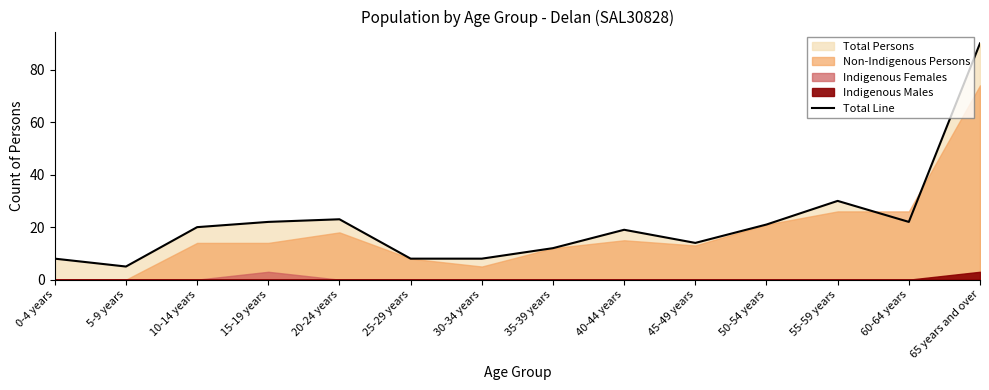

How many data points are less than 20?

7